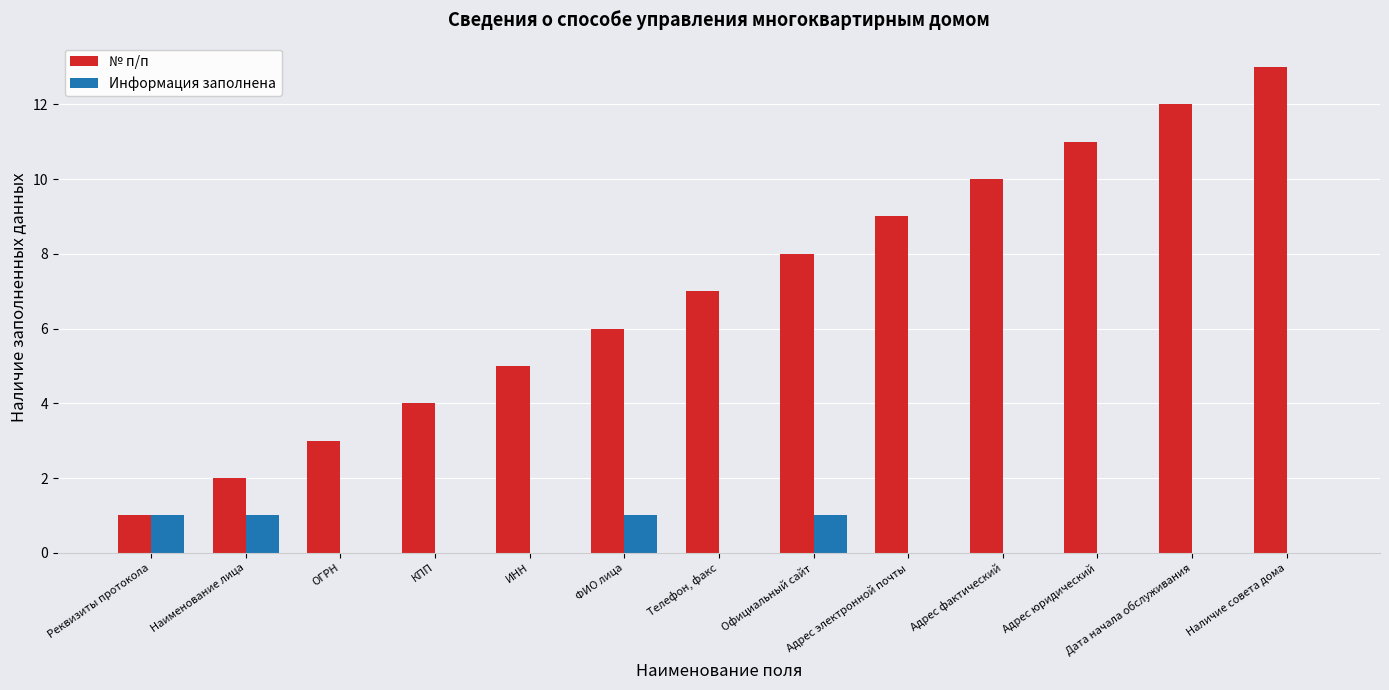

What is the sum of all № п/п values?

91